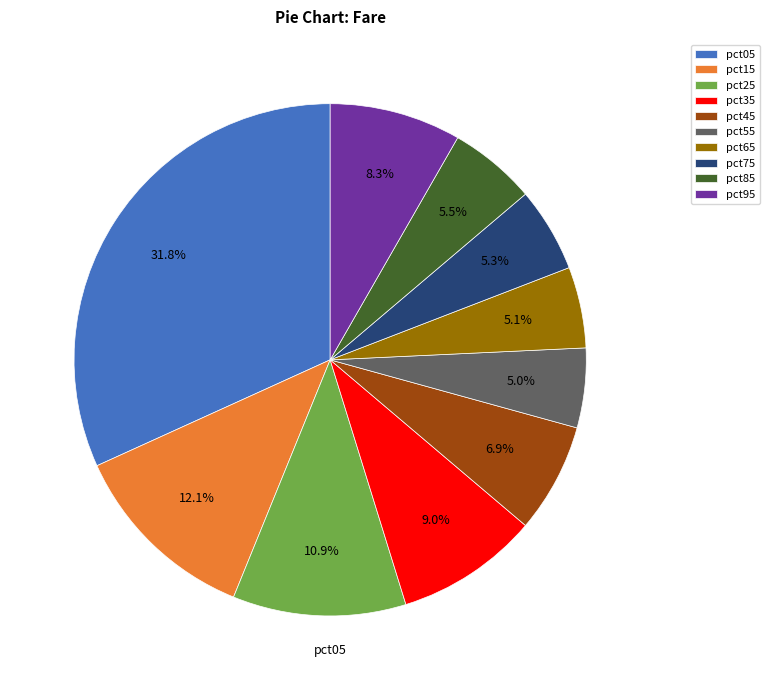

Does pct05 represent more than half of the total?

No